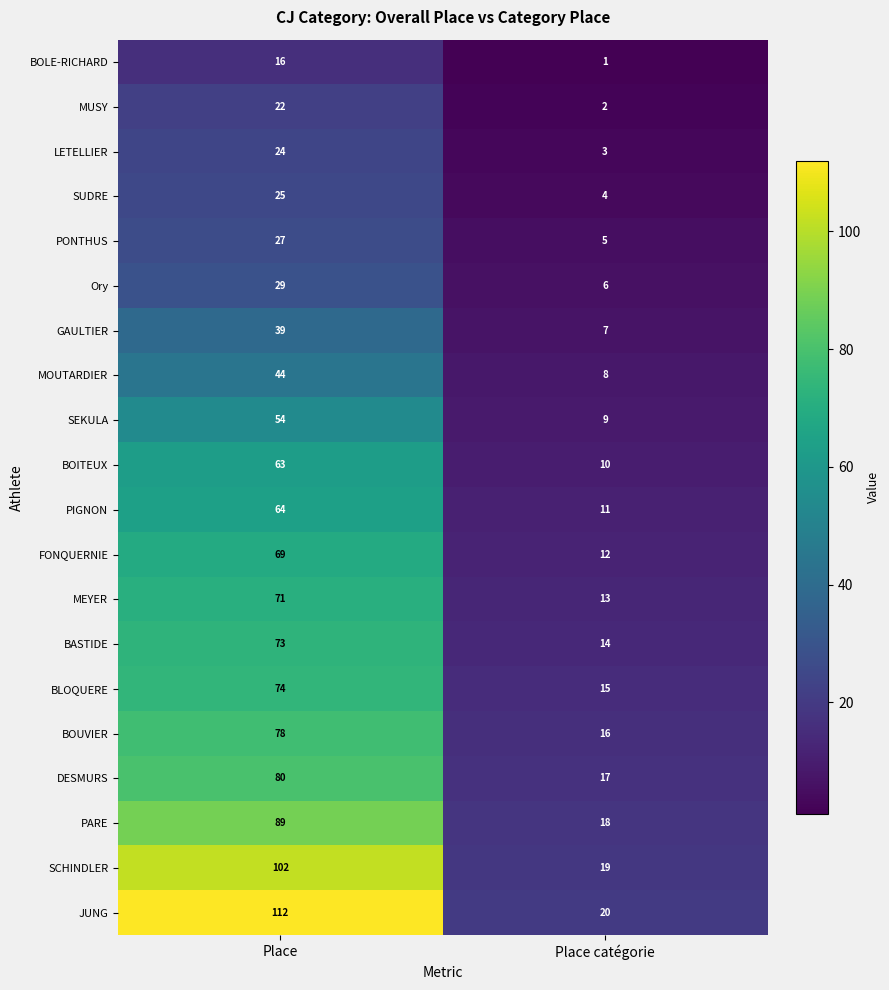

What is the spread (max minus min) of values at Place?

96